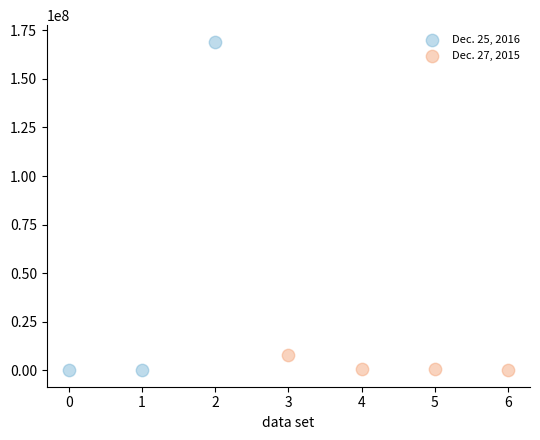

Which series has the widest spread of Y values?

Dec. 25, 2016